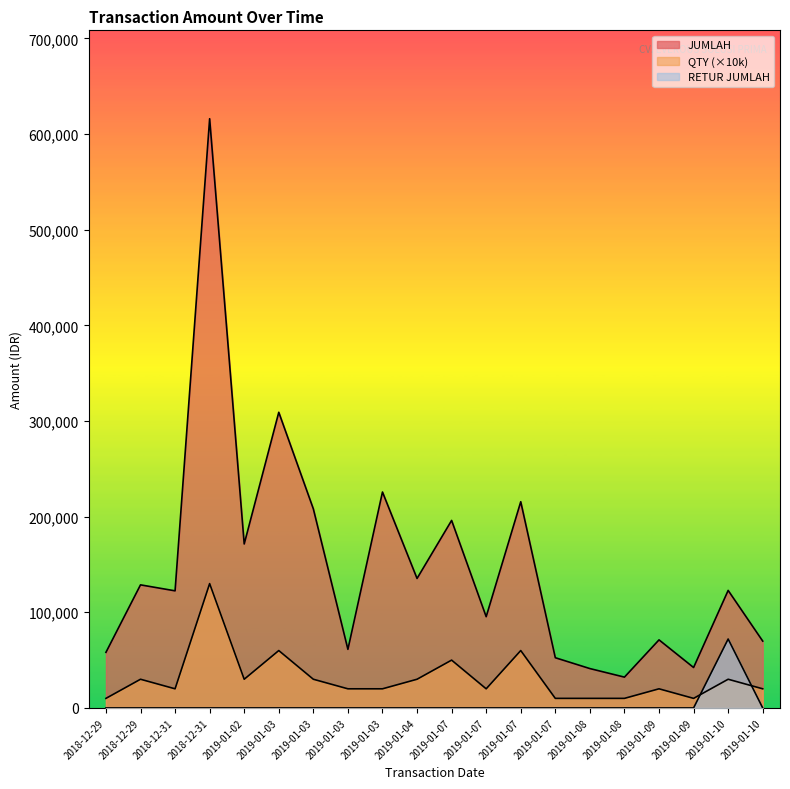

What are all the series names shown in the legend?

JUMLAH, QTY, RETUR JUMLAH